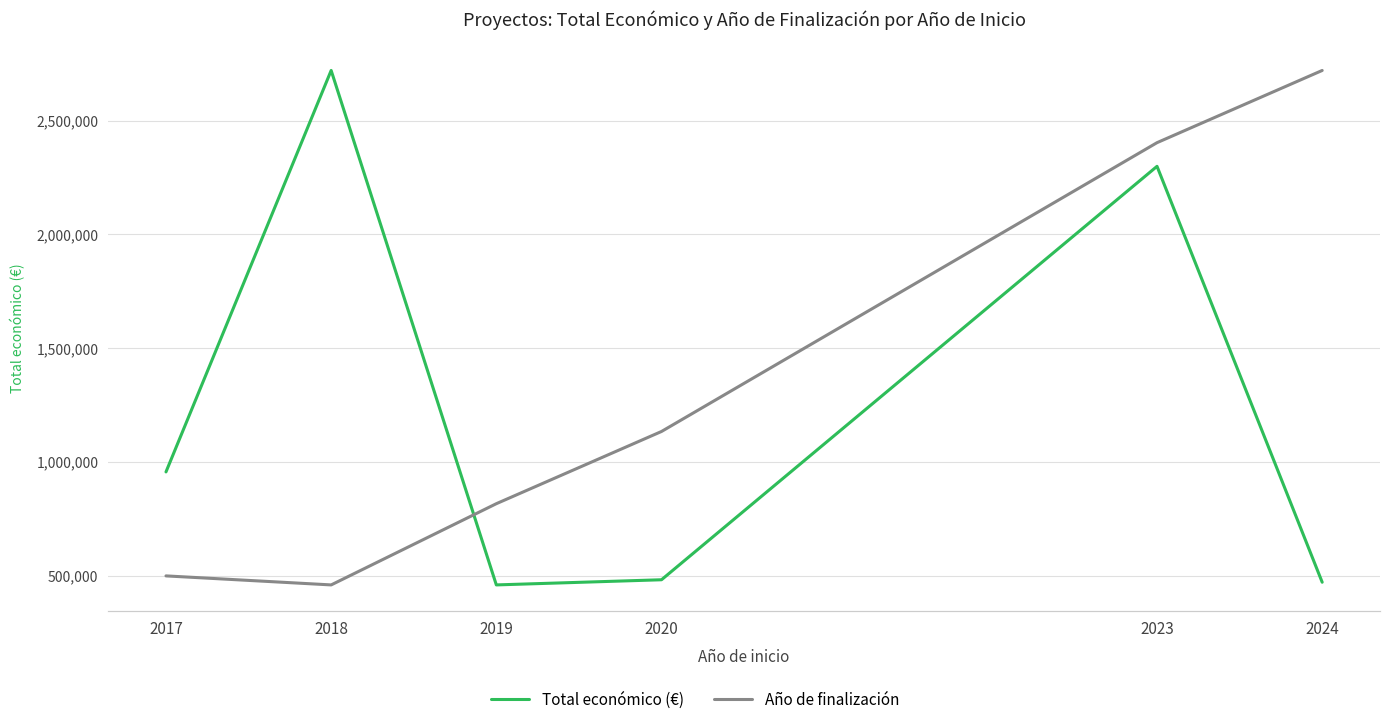

At which label is Total económico (€) closest to 1589783?

2017